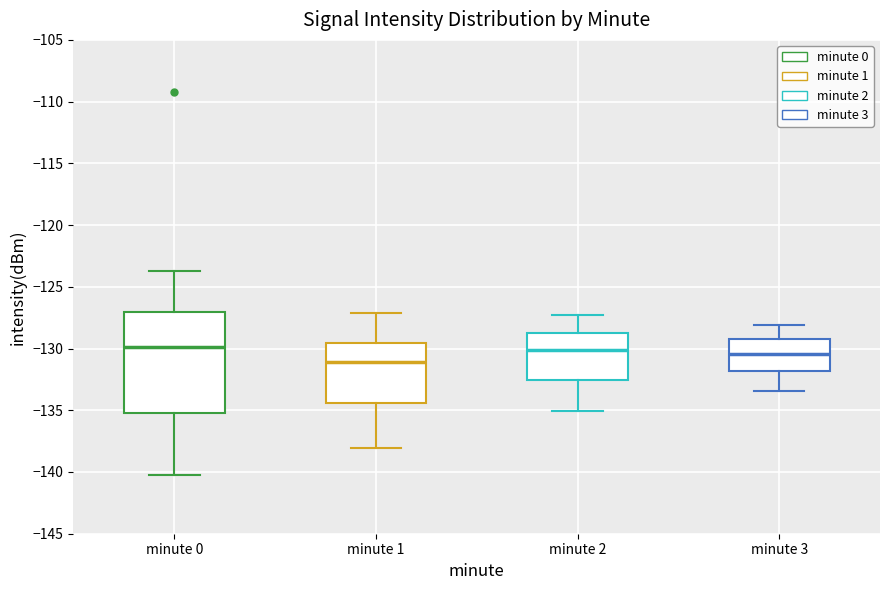

Where does the lower whisker of the box for minute 2 end on the y-axis? The values are not printed on the chart, so give them approximately, as read against the axis.

-135.0